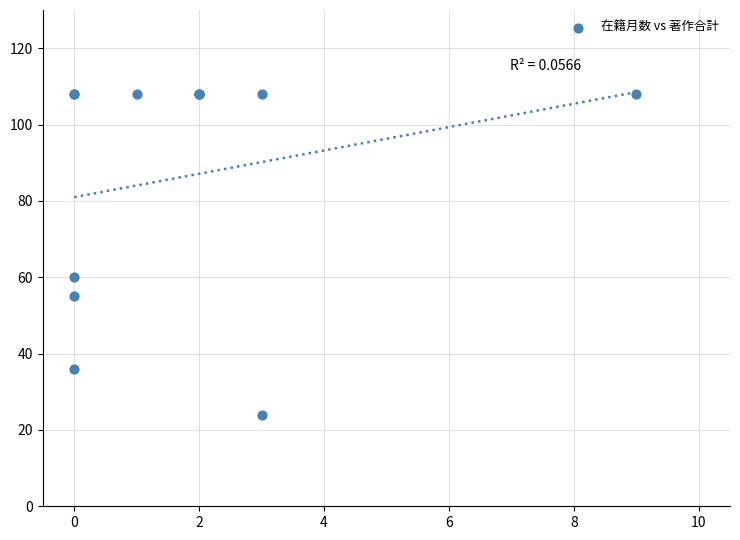

What Y value in the scatter plot is closest to 66?

60